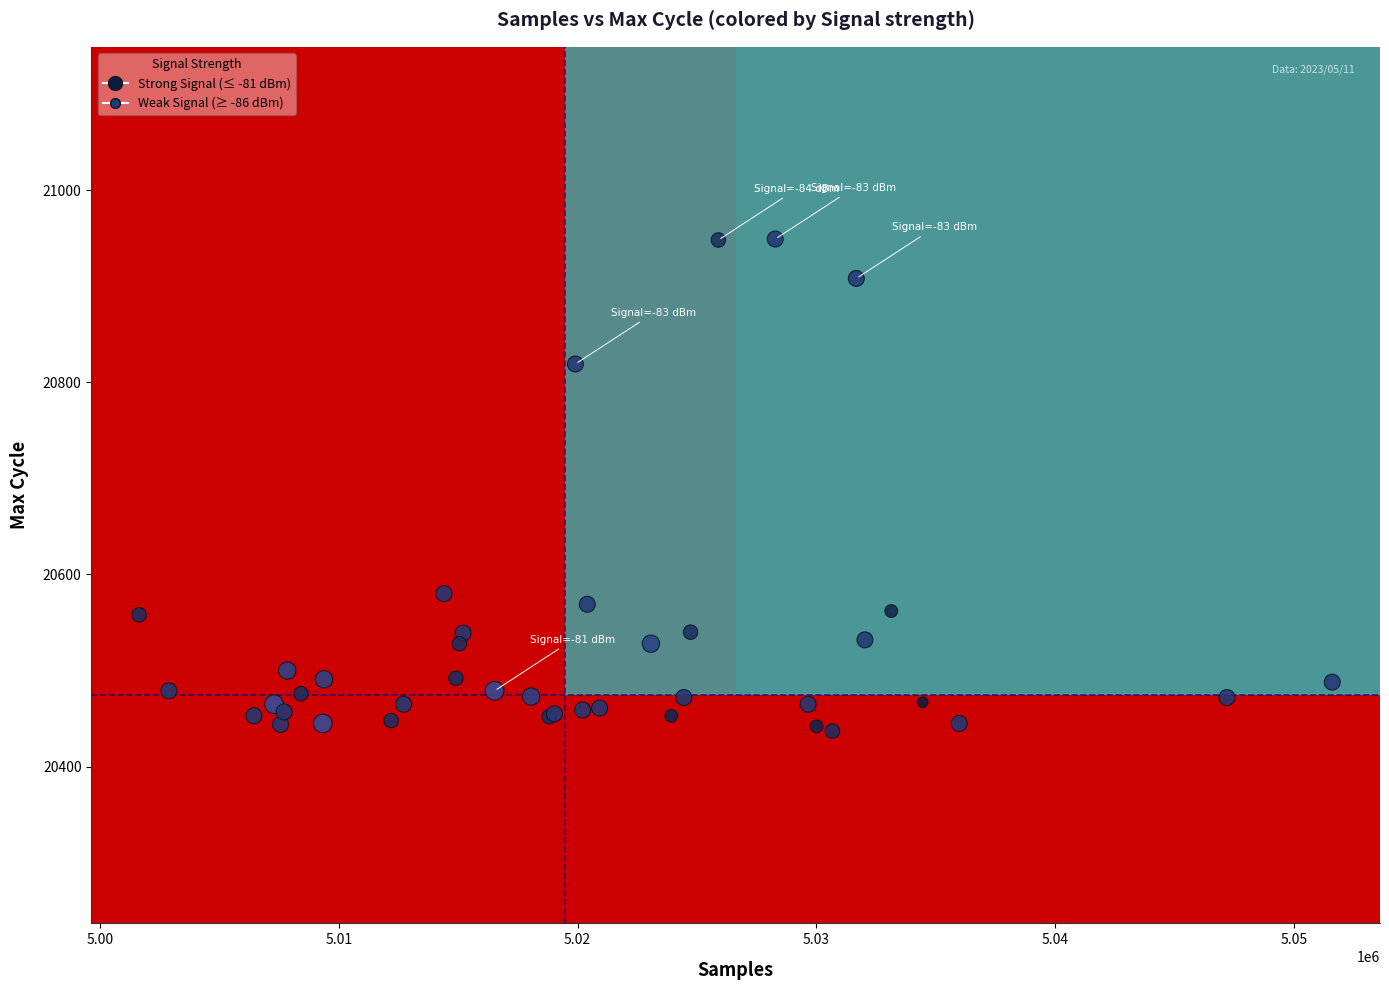

What Y value in the scatter plot is closest to 20693?

20580